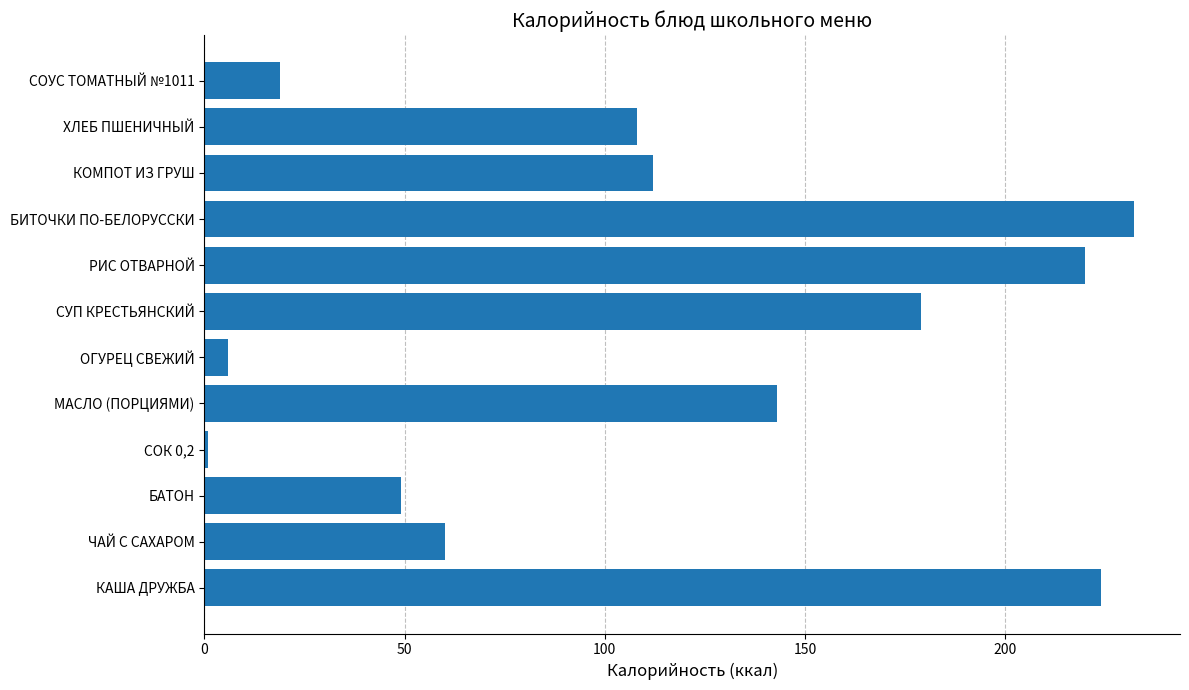

Is it true that the value at РИС ОТВАРНОЙ is 220?

True